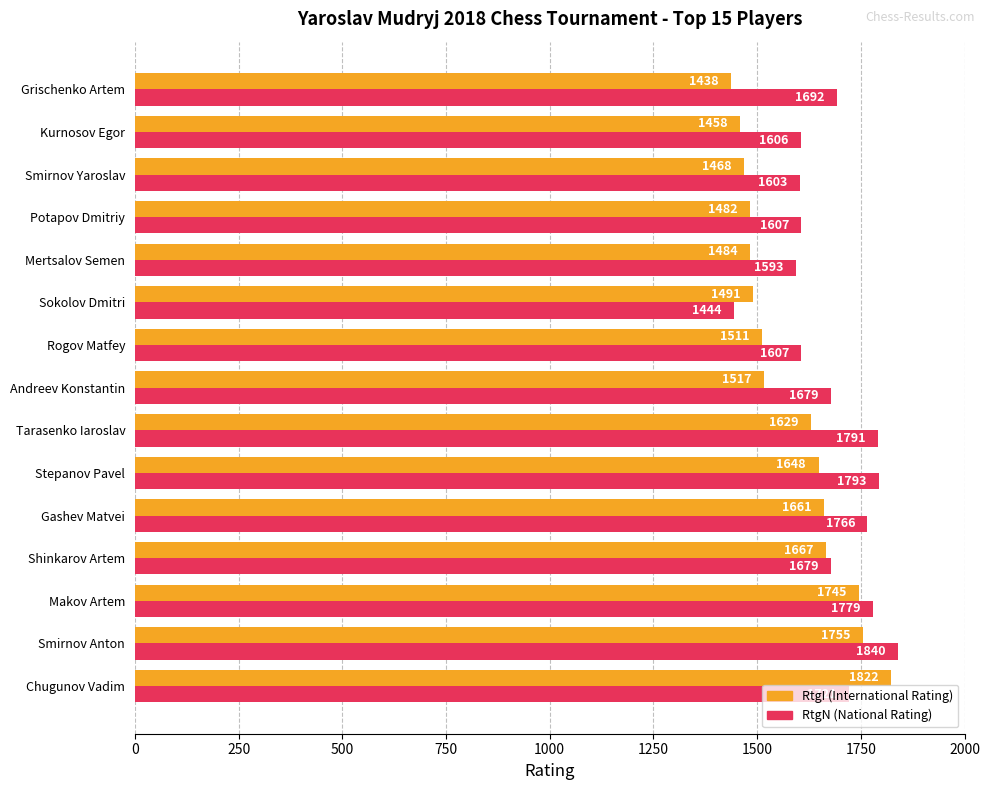

The value of RtgI (International Rating) at Andreev Konstantin is 1517. True or false?

True